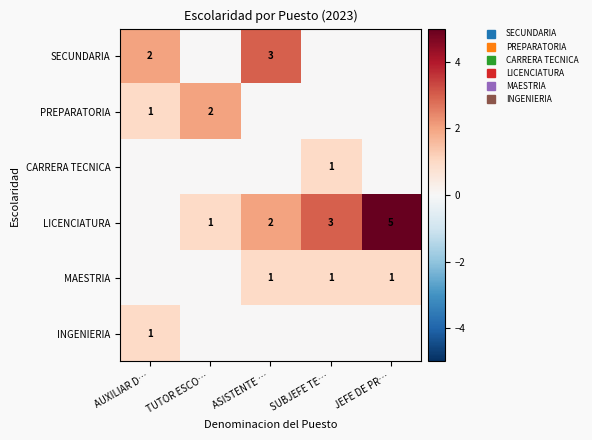

Which series has the largest total across all categories?

LICENCIATURA